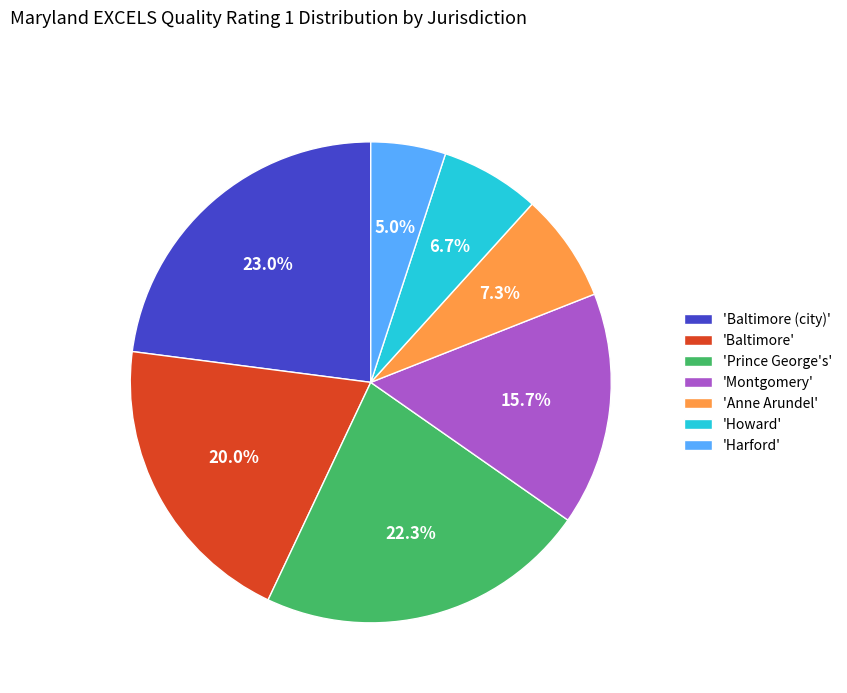

Which slice is the smallest?

'Harford'